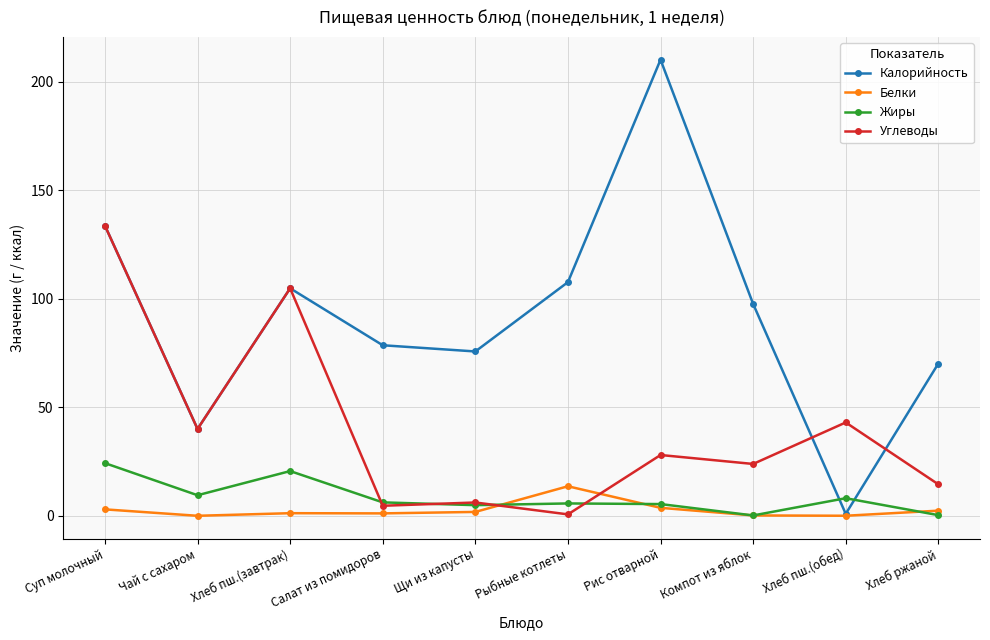

At which label does Белки first exceed 1?

Суп молочный